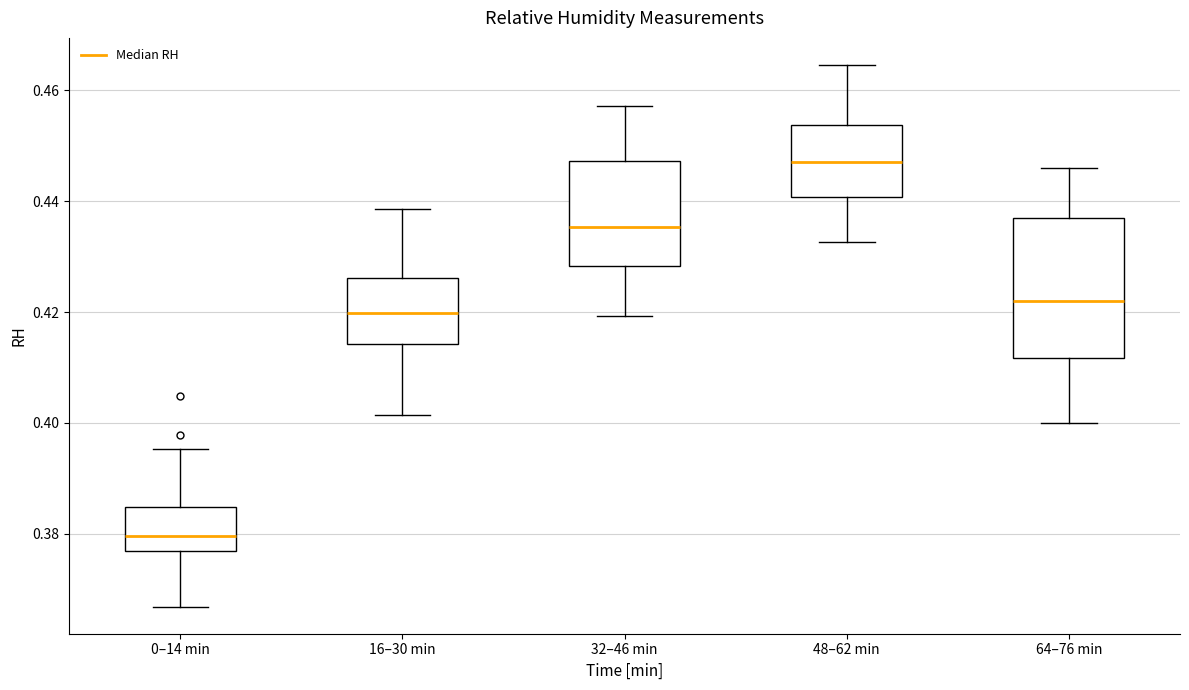

Reading left to right, read every box against the y-axis: the position of its median line, the range the box covers, and the ends of its whiskers. The values are not printed on the chart, so give them approximately, as read against the axis.

0–14 min: median 0.380, box 0.376 to 0.384, whiskers 0.366 to 0.396
16–30 min: median 0.420, box 0.414 to 0.426, whiskers 0.402 to 0.438
32–46 min: median 0.436, box 0.428 to 0.448, whiskers 0.420 to 0.458
48–62 min: median 0.448, box 0.440 to 0.454, whiskers 0.432 to 0.464
64–76 min: median 0.422, box 0.412 to 0.436, whiskers 0.400 to 0.446